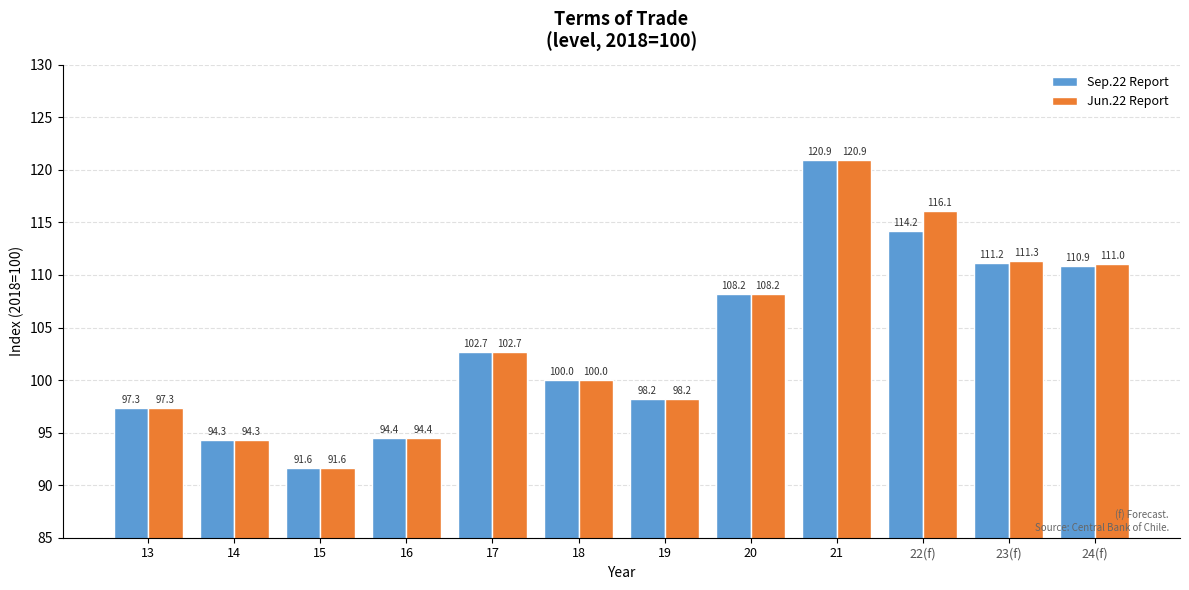

Reading left to right, transcribe all the data shown in this chart.

Sep.22 Report: 97.3	94.3	91.6	94.4	102.7	100.0	98.2	108.2	120.9	114.2	111.2	110.9
Jun.22 Report: 97.3	94.3	91.6	94.4	102.7	100.0	98.2	108.2	120.9	116.1	111.3	111.0